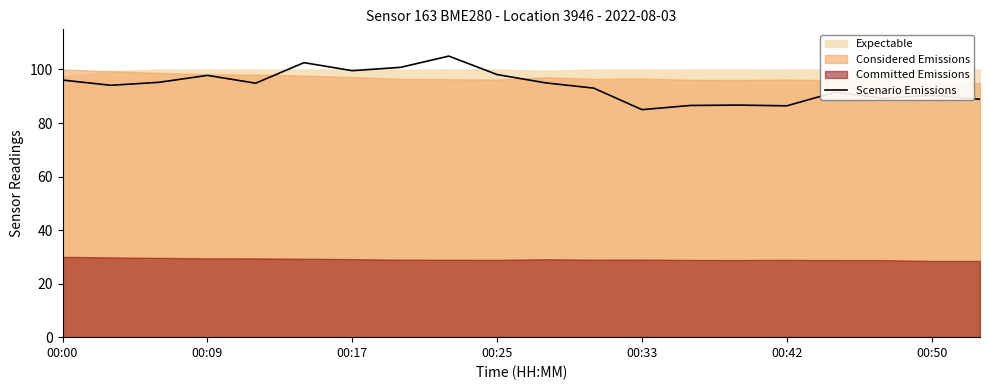

What is the minimum value for Scenario Emissions?

85.0